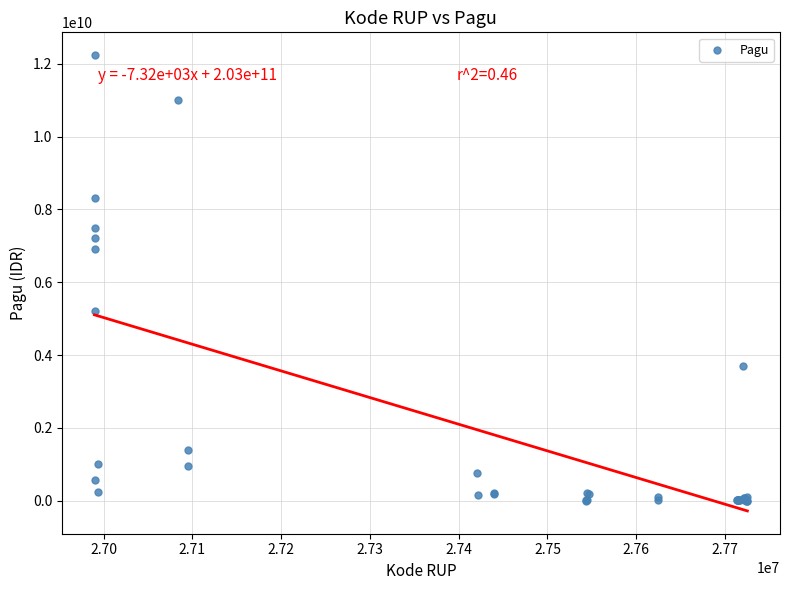

What Y value in the scatter plot is closest to 6119750000?

6900000000